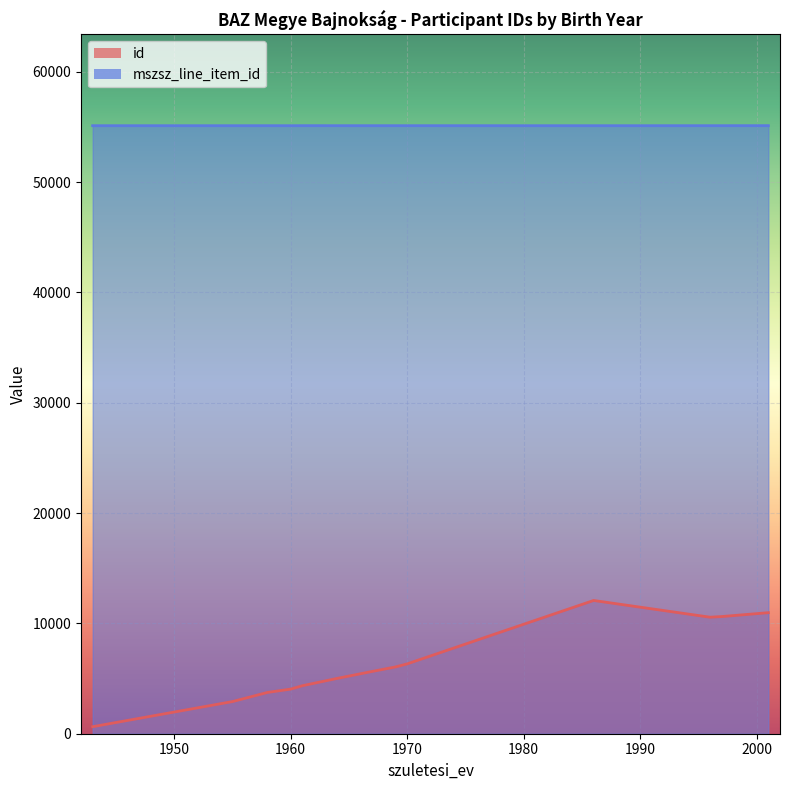

Between 1969 and 1964, which series saw the biggest shift?

id